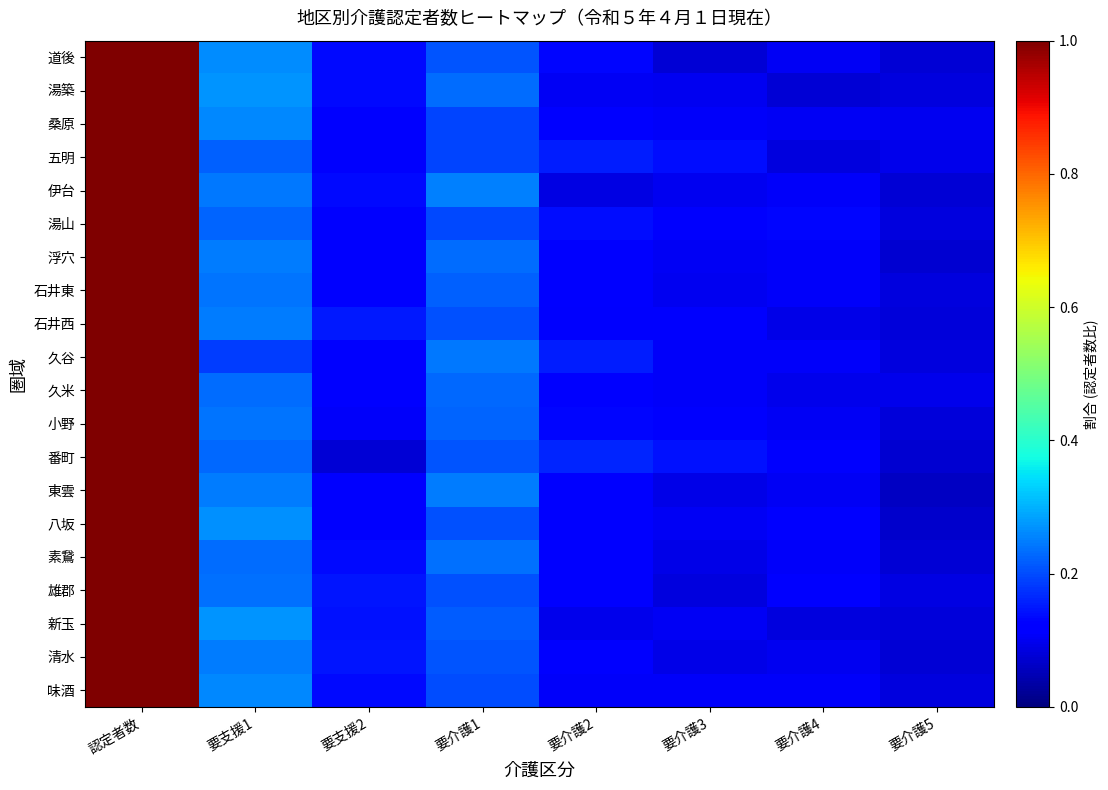

Reading left to right, extract all data points from this chart.

道後: 認定者数=1.0	要支援1=0.3	要支援2=0.1	要介護1=0.2	要介護2=0.1	要介護3=0.1	要介護4=0.1	要介護5=0.1
湯築: 認定者数=1.0	要支援1=0.3	要支援2=0.1	要介護1=0.2	要介護2=0.1	要介護3=0.1	要介護4=0.1	要介護5=0.1
桑原: 認定者数=1.0	要支援1=0.3	要支援2=0.1	要介護1=0.2	要介護2=0.1	要介護3=0.1	要介護4=0.1	要介護5=0.1
五明: 認定者数=1.0	要支援1=0.2	要支援2=0.1	要介護1=0.2	要介護2=0.2	要介護3=0.1	要介護4=0.1	要介護5=0.1
伊台: 認定者数=1.0	要支援1=0.2	要支援2=0.1	要介護1=0.3	要介護2=0.1	要介護3=0.1	要介護4=0.1	要介護5=0.1
湯山: 認定者数=1.0	要支援1=0.2	要支援2=0.1	要介護1=0.2	要介護2=0.1	要介護3=0.1	要介護4=0.1	要介護5=0.1
浮穴: 認定者数=1.0	要支援1=0.2	要支援2=0.1	要介護1=0.2	要介護2=0.1	要介護3=0.1	要介護4=0.1	要介護5=0.1
石井東: 認定者数=1.0	要支援1=0.2	要支援2=0.1	要介護1=0.2	要介護2=0.1	要介護3=0.1	要介護4=0.1	要介護5=0.1
石井西: 認定者数=1.0	要支援1=0.2	要支援2=0.1	要介護1=0.2	要介護2=0.1	要介護3=0.1	要介護4=0.1	要介護5=0.1
久谷: 認定者数=1.0	要支援1=0.2	要支援2=0.1	要介護1=0.2	要介護2=0.2	要介護3=0.1	要介護4=0.1	要介護5=0.1
久米: 認定者数=1.0	要支援1=0.2	要支援2=0.1	要介護1=0.2	要介護2=0.1	要介護3=0.1	要介護4=0.1	要介護5=0.1
小野: 認定者数=1.0	要支援1=0.2	要支援2=0.1	要介護1=0.2	要介護2=0.1	要介護3=0.1	要介護4=0.1	要介護5=0.1
番町: 認定者数=1.0	要支援1=0.2	要支援2=0.1	要介護1=0.2	要介護2=0.2	要介護3=0.1	要介護4=0.1	要介護5=0.1
東雲: 認定者数=1.0	要支援1=0.2	要支援2=0.1	要介護1=0.2	要介護2=0.1	要介護3=0.1	要介護4=0.1	要介護5=0.1
八坂: 認定者数=1.0	要支援1=0.3	要支援2=0.1	要介護1=0.2	要介護2=0.1	要介護3=0.1	要介護4=0.1	要介護5=0.1
素鵞: 認定者数=1.0	要支援1=0.2	要支援2=0.1	要介護1=0.2	要介護2=0.1	要介護3=0.1	要介護4=0.1	要介護5=0.1
雄郡: 認定者数=1.0	要支援1=0.2	要支援2=0.1	要介護1=0.2	要介護2=0.1	要介護3=0.1	要介護4=0.1	要介護5=0.1
新玉: 認定者数=1.0	要支援1=0.3	要支援2=0.1	要介護1=0.2	要介護2=0.1	要介護3=0.1	要介護4=0.1	要介護5=0.1
清水: 認定者数=1.0	要支援1=0.2	要支援2=0.1	要介護1=0.2	要介護2=0.1	要介護3=0.1	要介護4=0.1	要介護5=0.1
味酒: 認定者数=1.0	要支援1=0.3	要支援2=0.1	要介護1=0.2	要介護2=0.1	要介護3=0.1	要介護4=0.1	要介護5=0.1